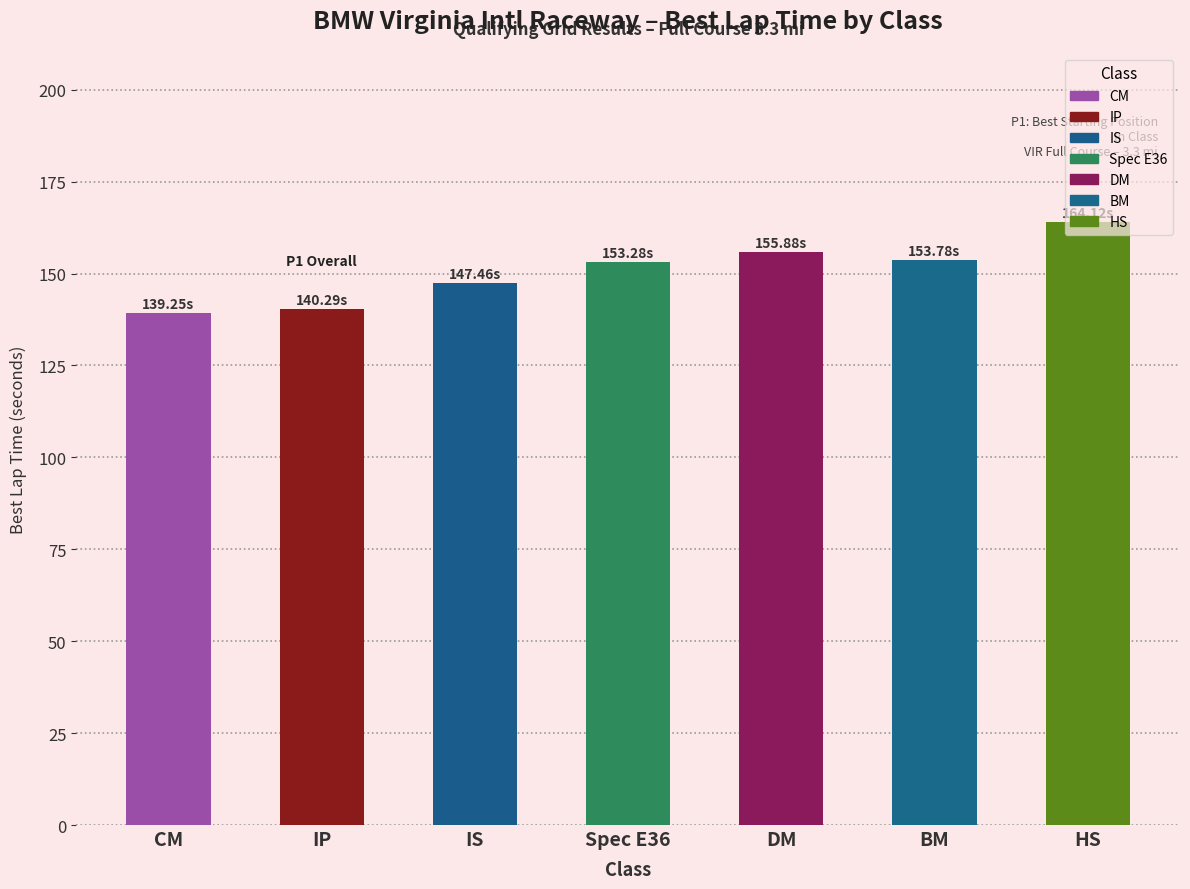

The chart shows a value of 153.3 at Spec E36. True or false?

True